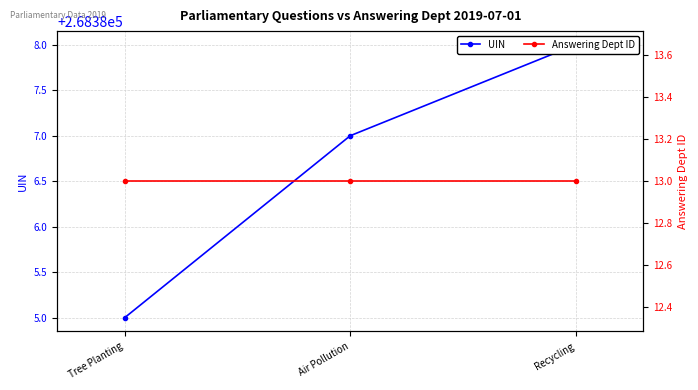

What are all the series names shown in the legend?

UIN, Answering Dept ID